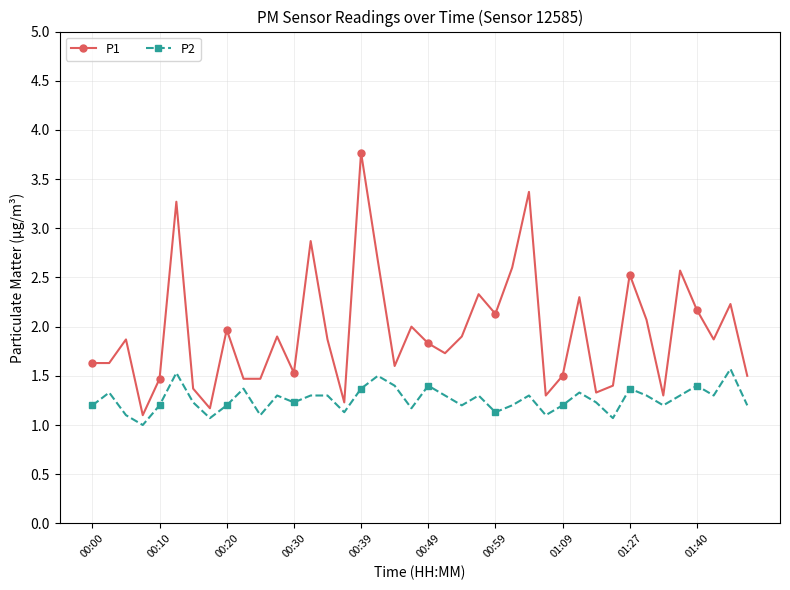

What is the average value of the P2 series?

1.3